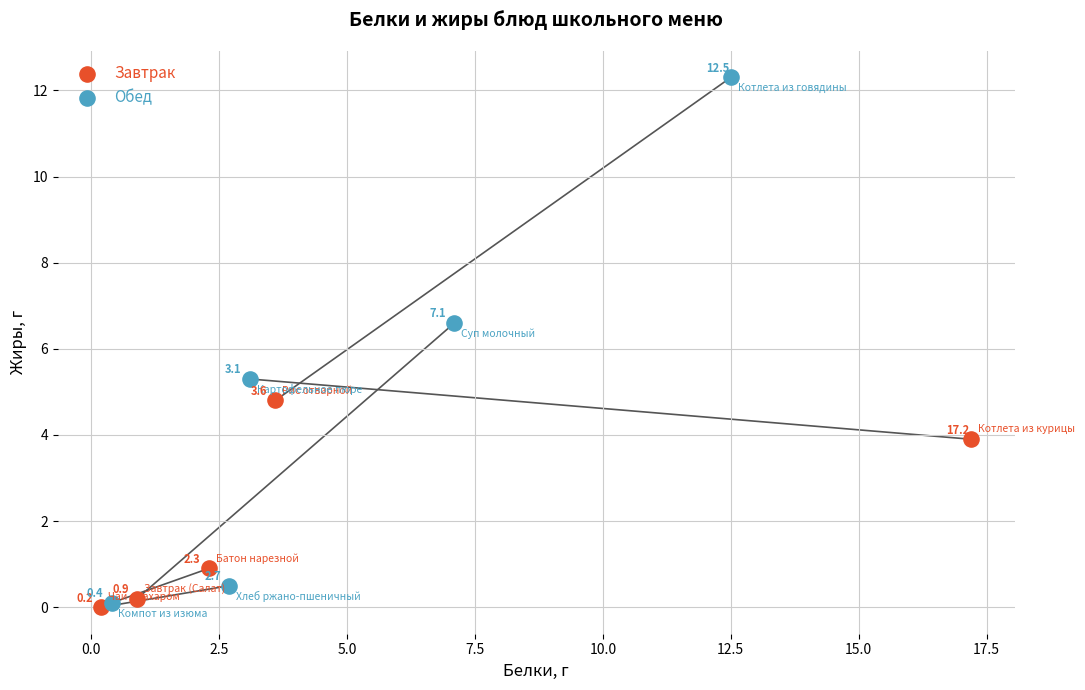

Which series contains the highest Y value?

Обед